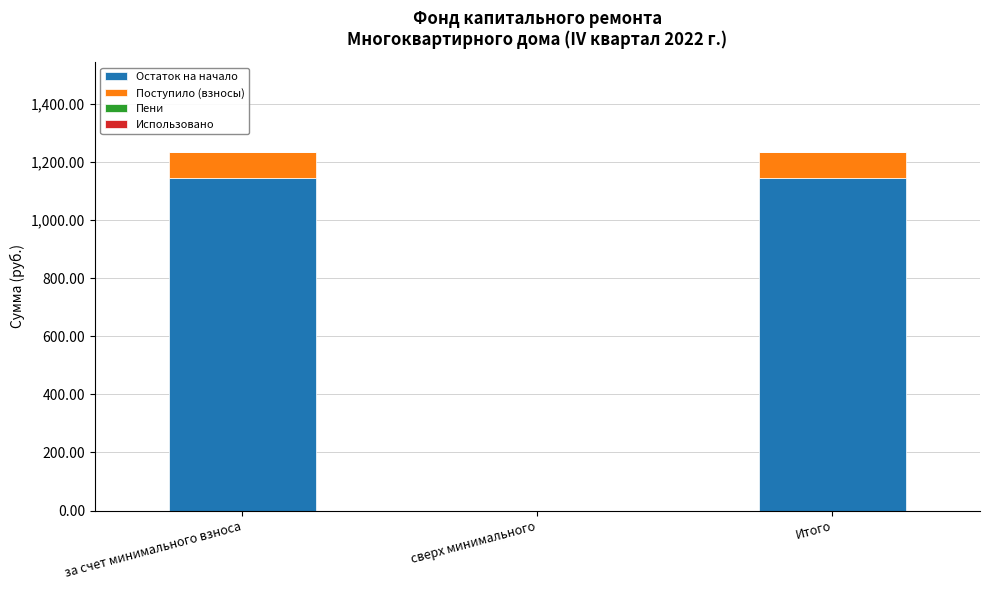

The Остаток на начало series shows 1641.9 at Итого. True or false?

False